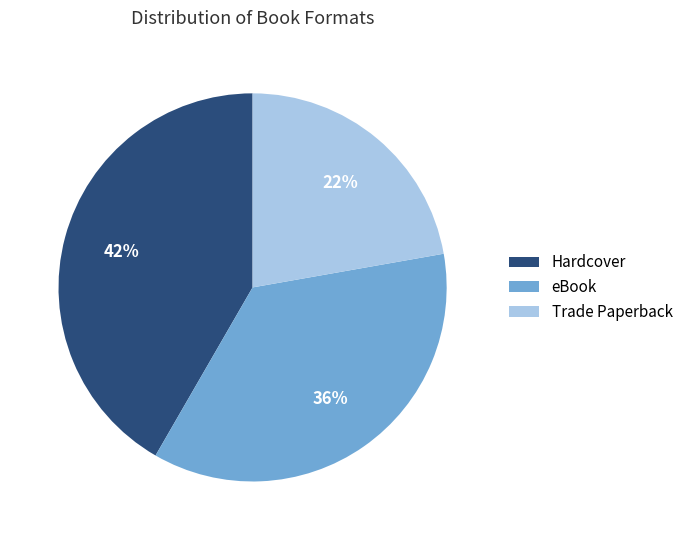

To the nearest percent, what portion does Trade Paperback represent?

22%